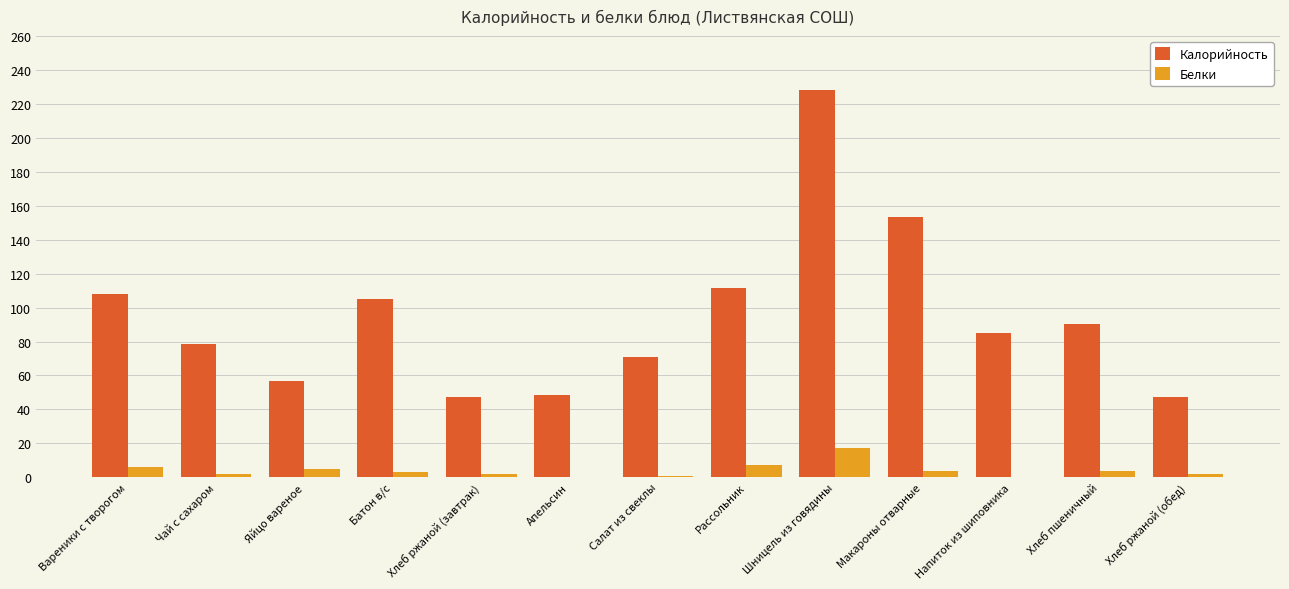

What is the sum of all Калорийность values?

1229.6